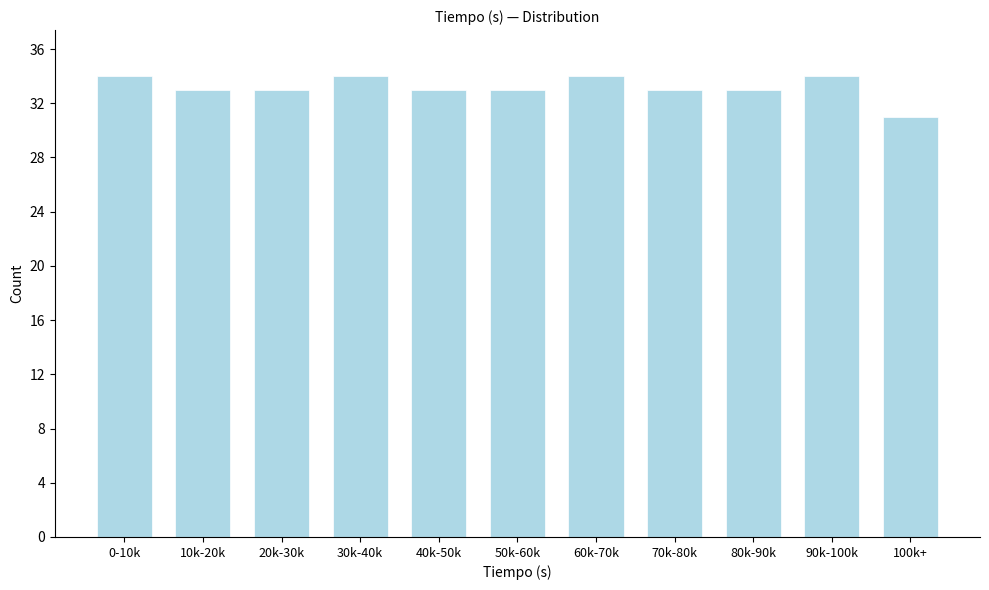

Reading left to right, list all the values displayed in this chart.

34	33	33	34	33	33	34	33	33	34	31